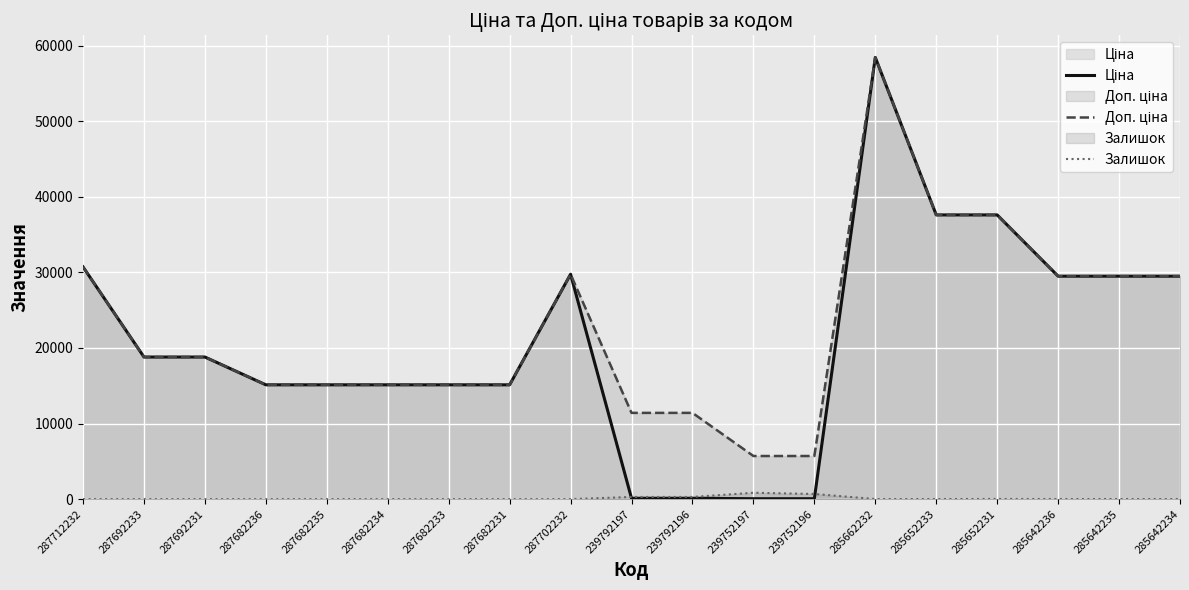

What is the average value of the Ціна series?

20846.8